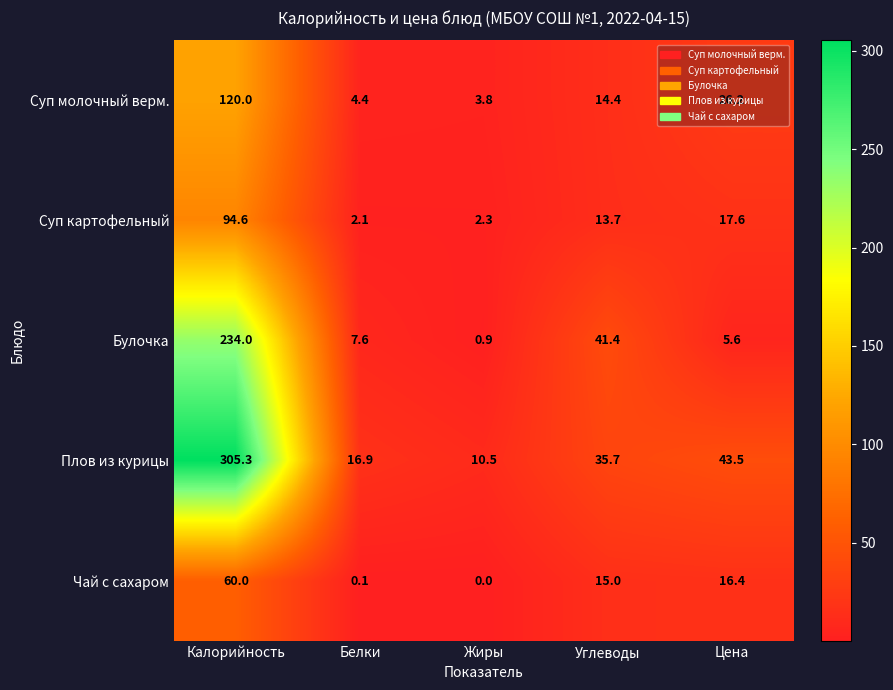

Which series has the largest total across all categories?

Плов из курицы